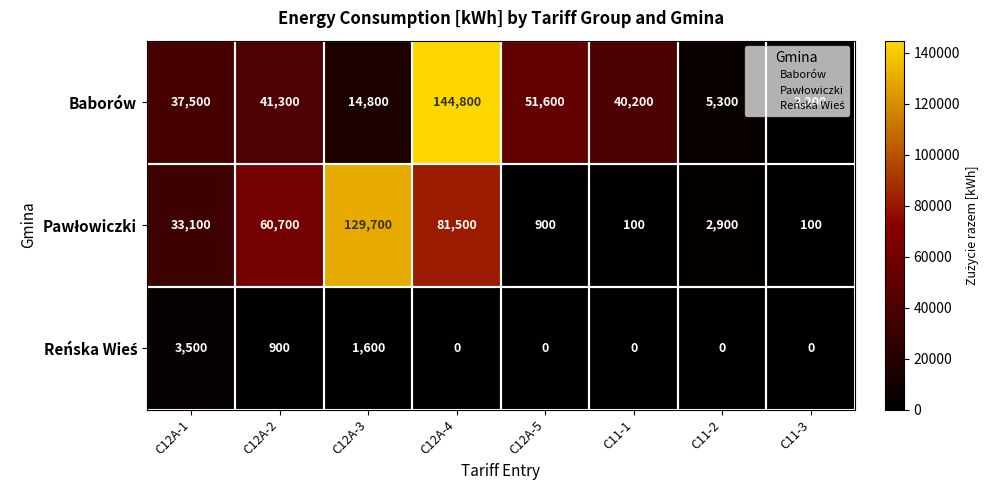

What is the difference between the highest and lowest values at C12A-1?

34000